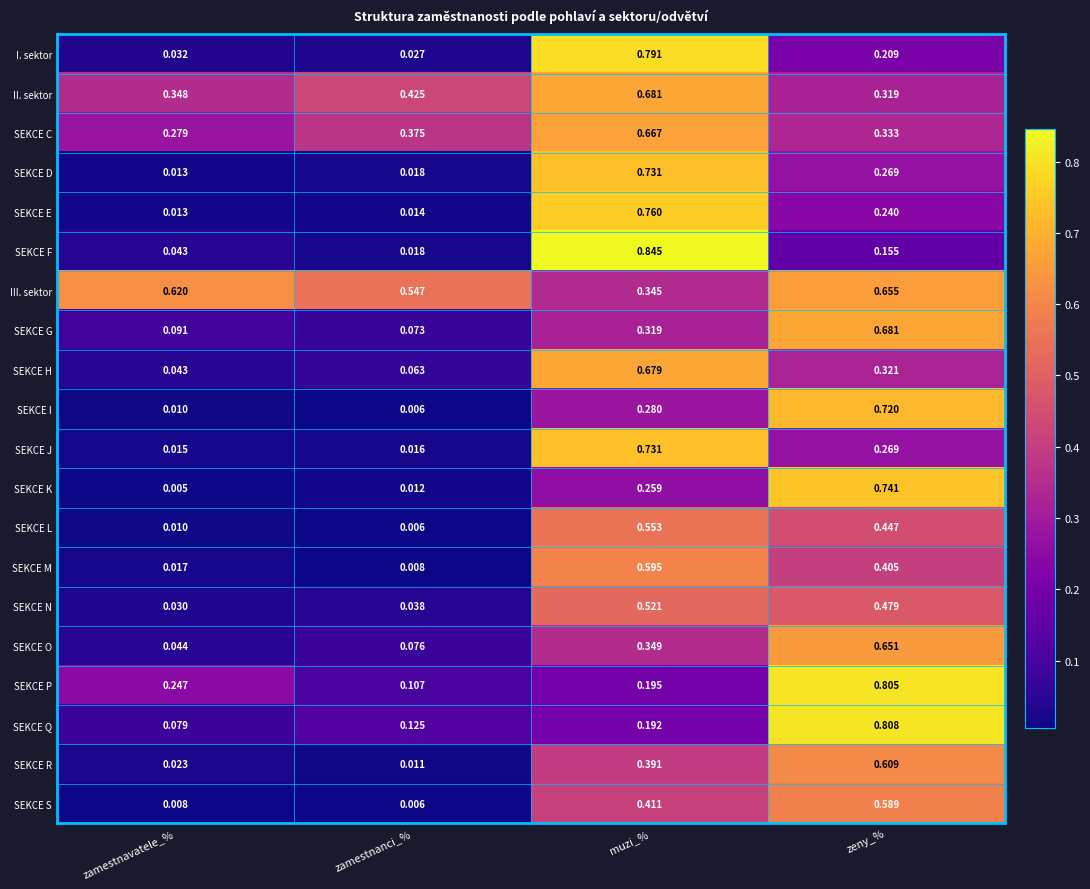

Between zamestnavatele_% and muzi_%, which series saw the biggest shift?

SEKCE F